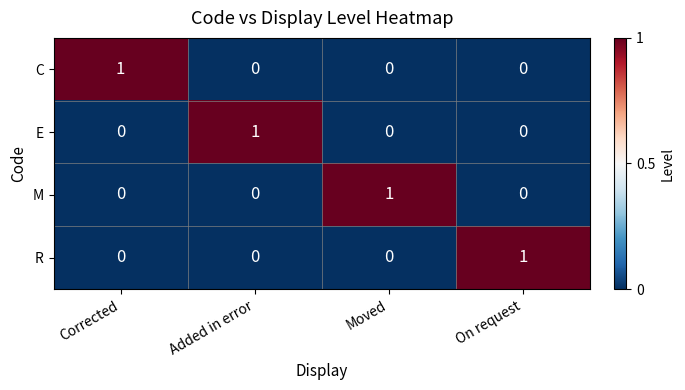

What is the spread (max minus min) of values at Added in error?

1